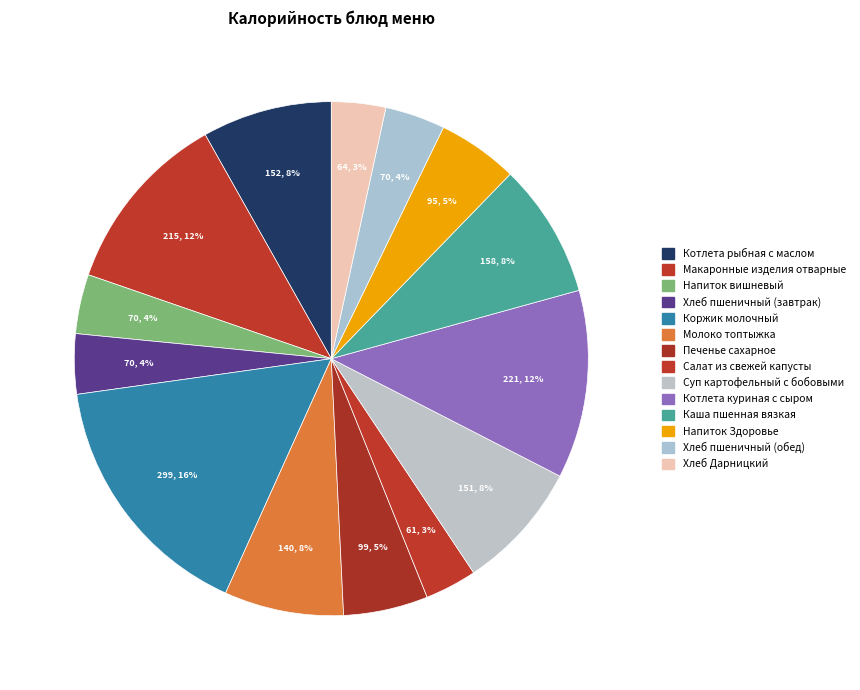

The Каша пшенная вязкая slice represents 2% of the pie. True or false?

False